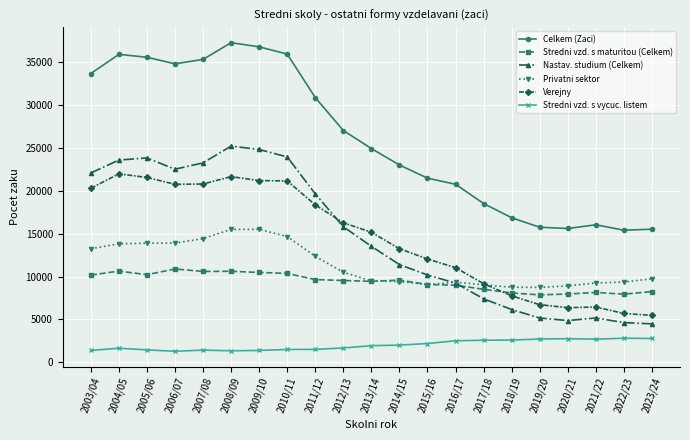

The Stredni vzd. s maturitou (Celkem) series shows 12441 at 2017/18. True or false?

False